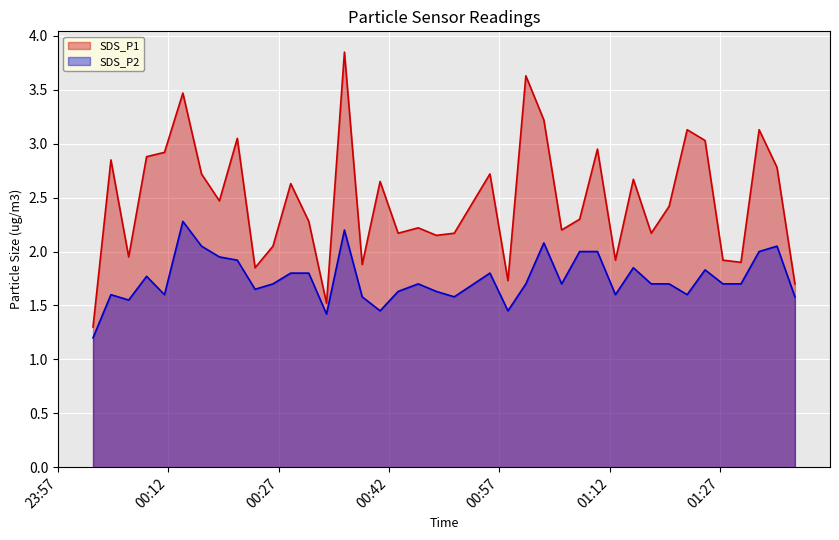

What is the difference between the maximum and second lowest values in the SDS_P2 series?

0.9